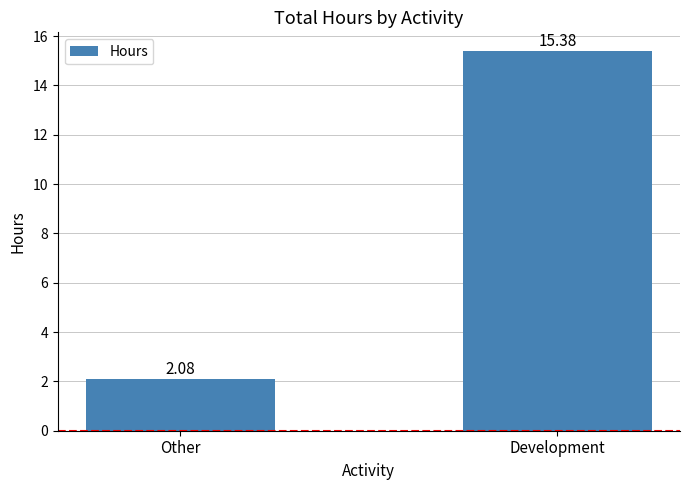

What is the change in value from Other to Development?

+13.3